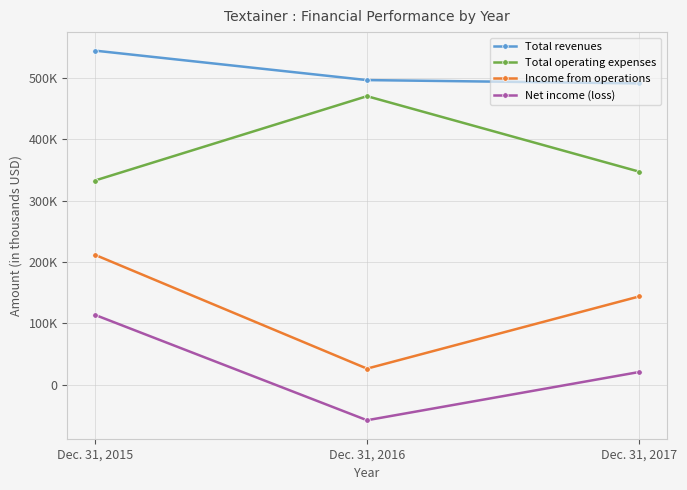

Where is Total operating expenses nearest to the value 401242?

Dec. 31, 2017